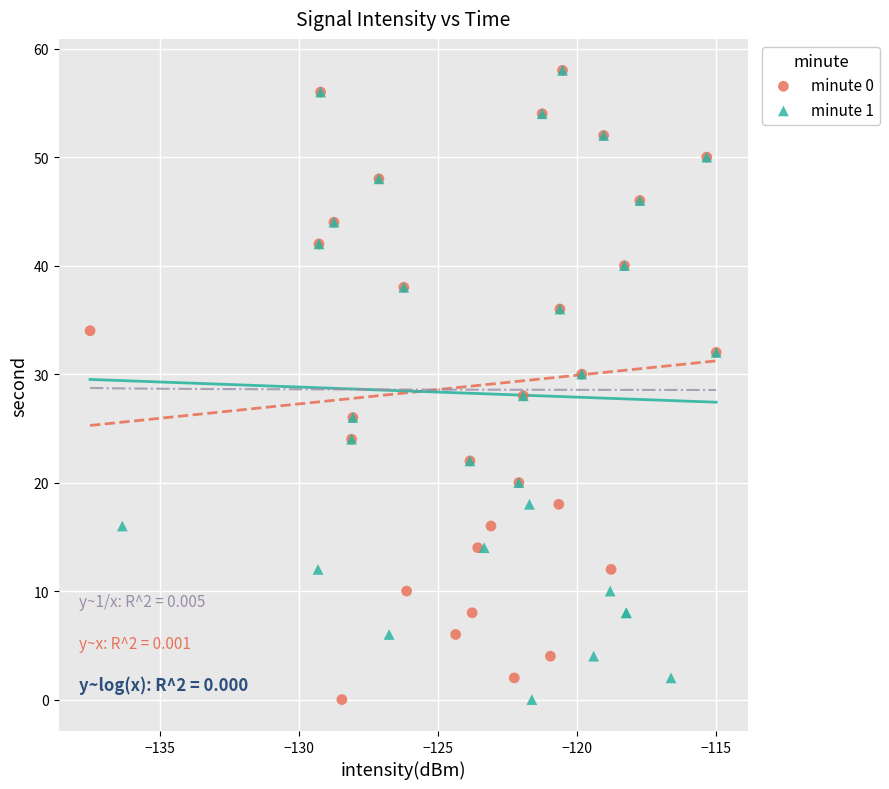

What are all the series names shown in the legend?

minute 0, minute 1